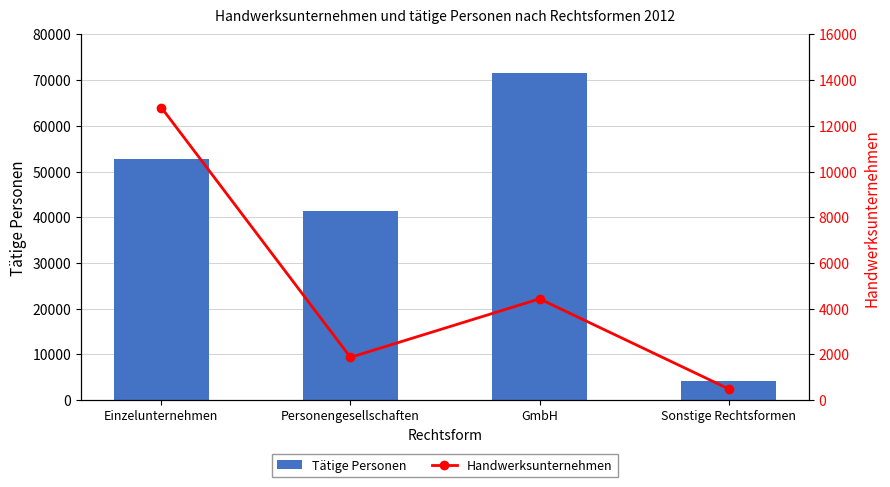

Which series has the widest spread of values?

Tätige Personen